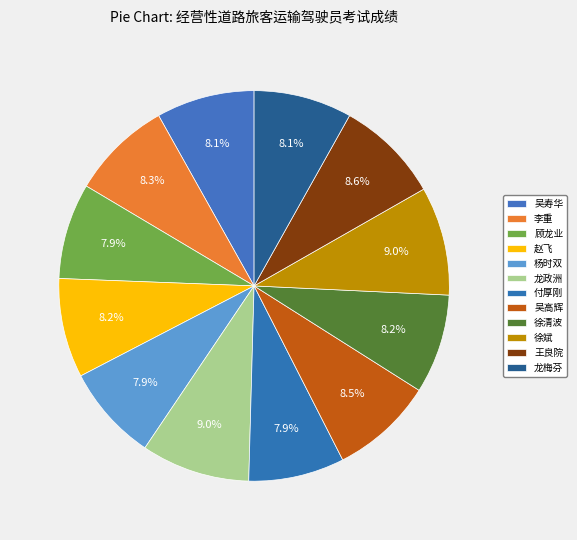

Is the sum of 徐清波 and 龙梅芬 greater than half?

No